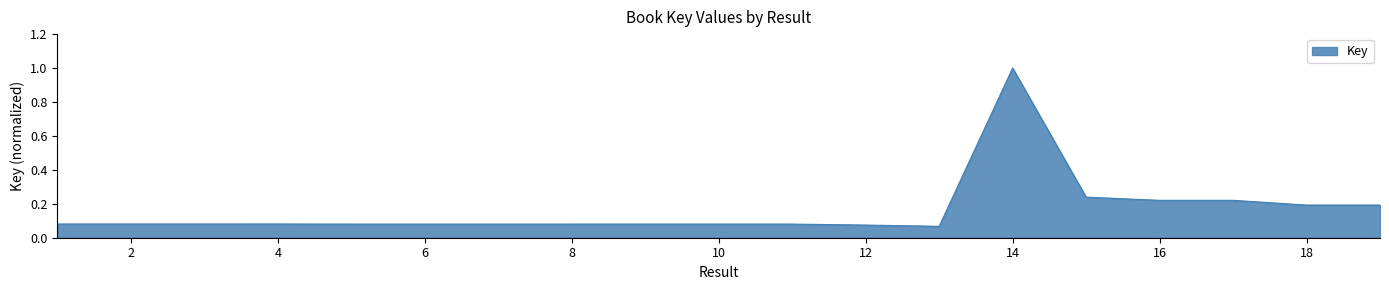

What is the difference between the maximum and minimum values?

0.9